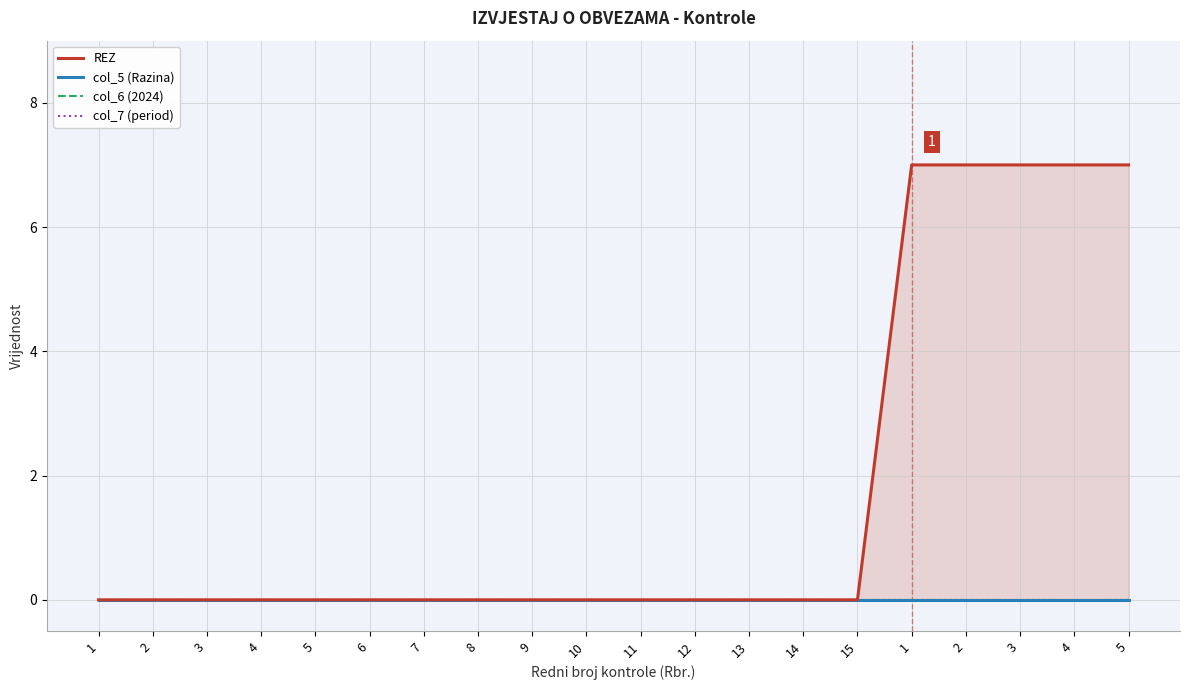

The REZ series shows 0 at 14. True or false?

True